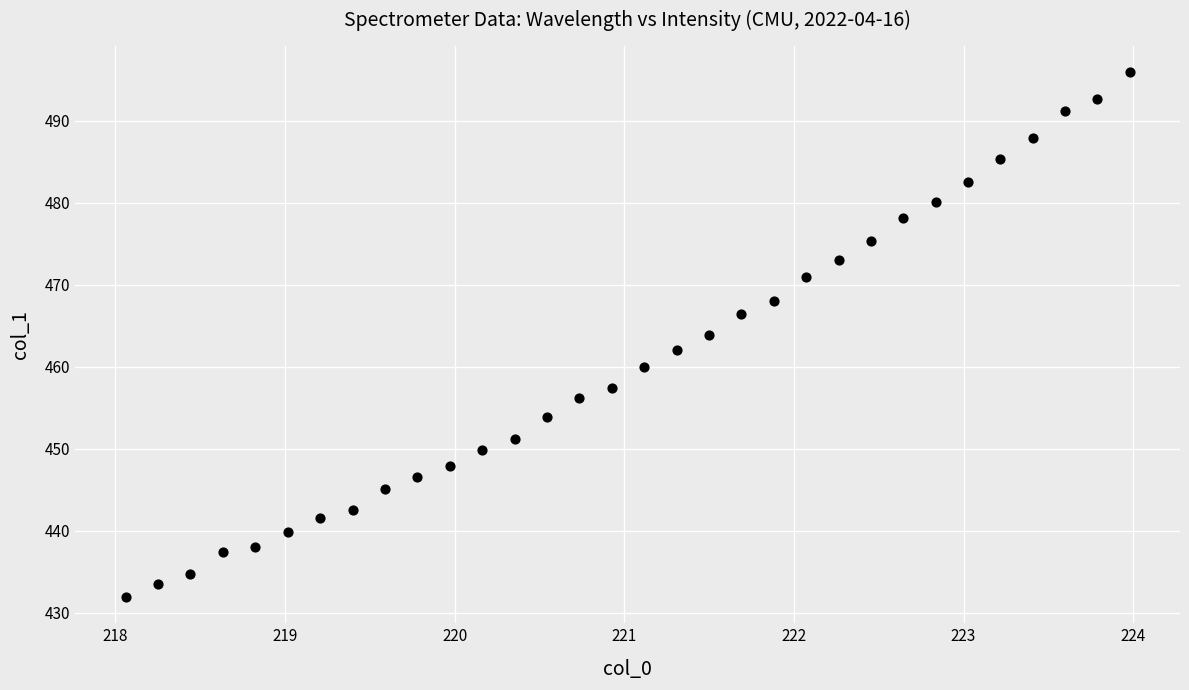

What is the range of X values (max minus min)?

5.9